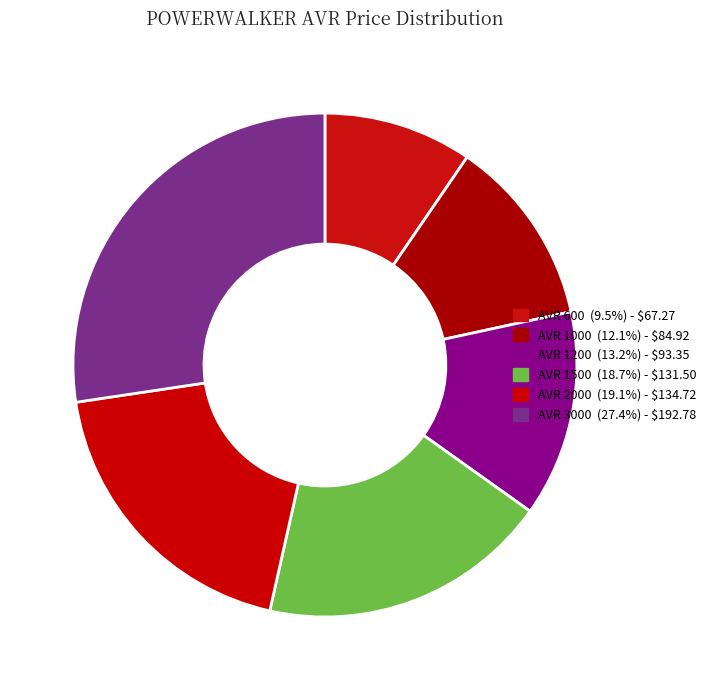

How many segments does this pie chart have?

6